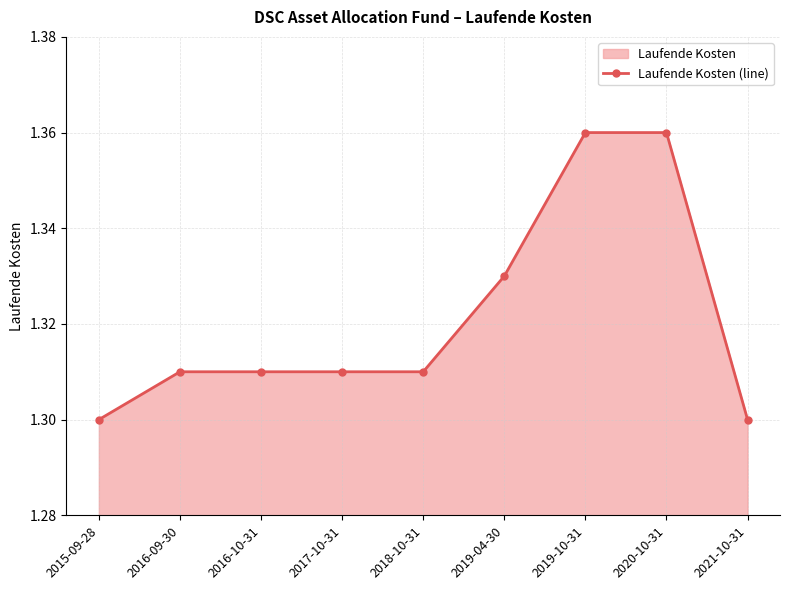

Reading left to right, extract all data points from this chart.

2015-09-28=1.3	2016-09-30=1.3	2016-10-31=1.3	2017-10-31=1.3	2018-10-31=1.3	2019-04-30=1.3	2019-10-31=1.4	2020-10-31=1.4	2021-10-31=1.3